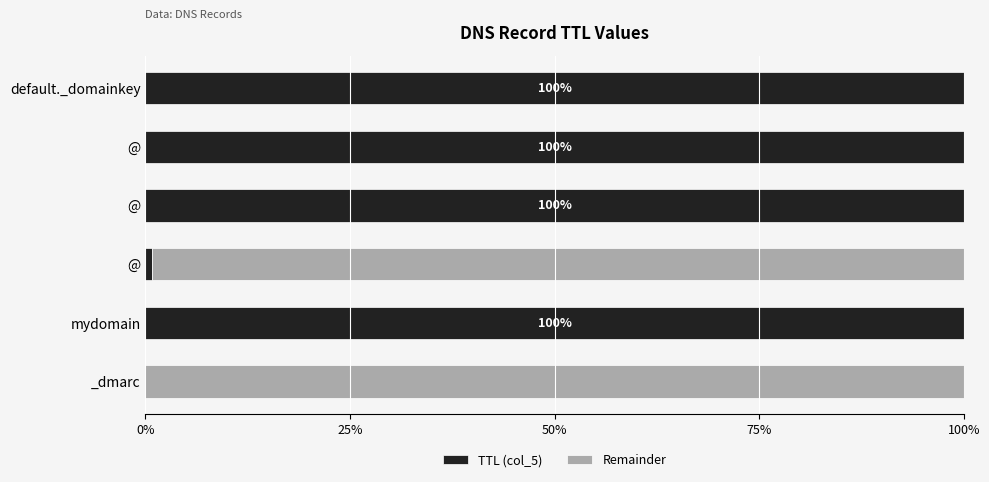

How many distinct data groups are displayed?

2